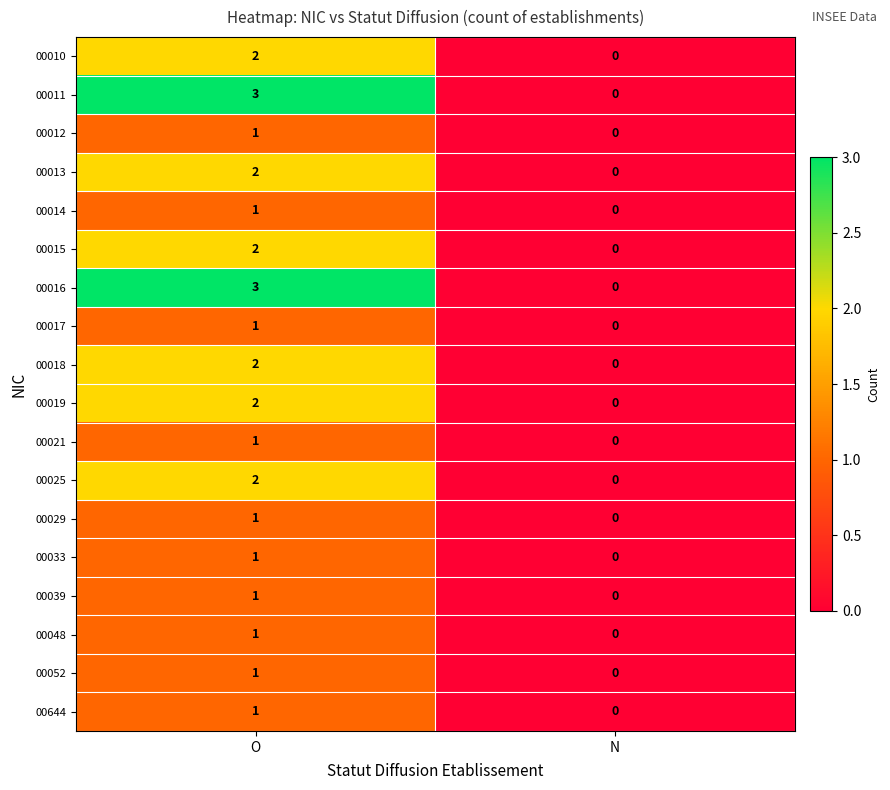

The 00052 series shows 1 at N. True or false?

False